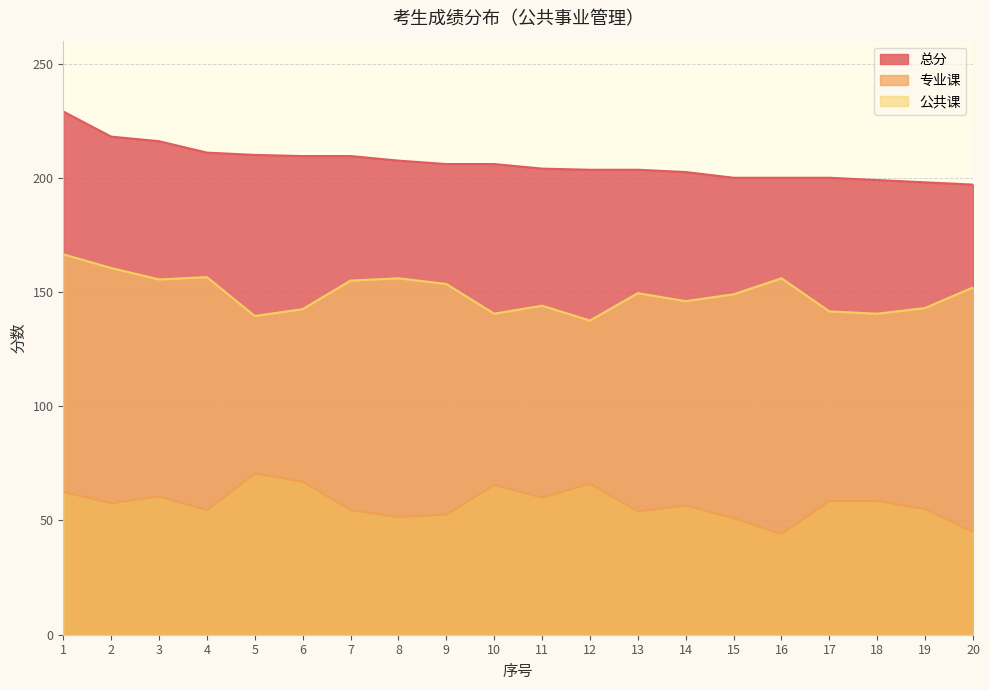

At which category is the sum across all series the highest?

1